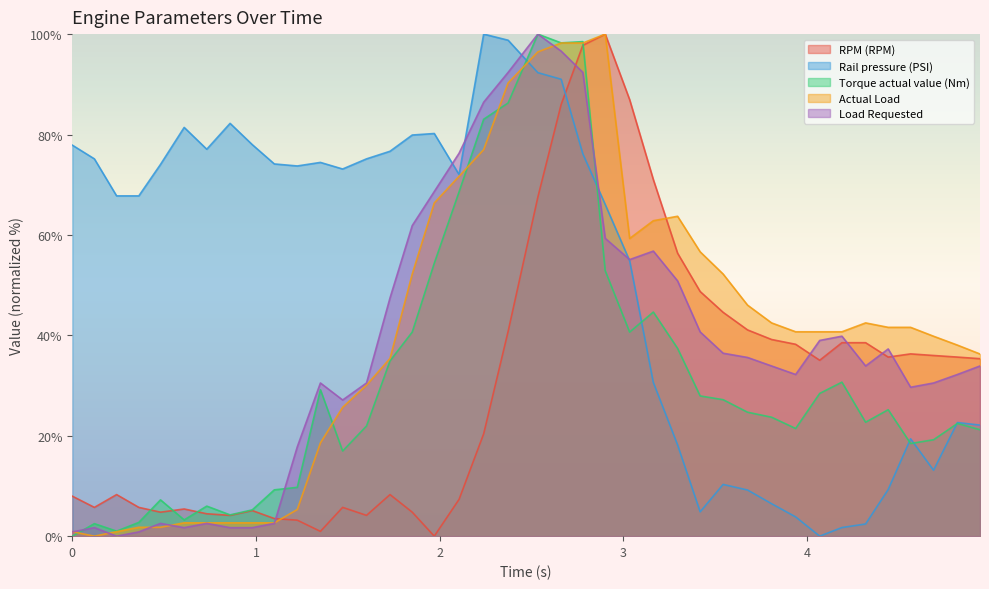

After their last crossing, which series has the higher values: Rail pressure (PSI) or RPM (RPM)?

RPM (RPM)